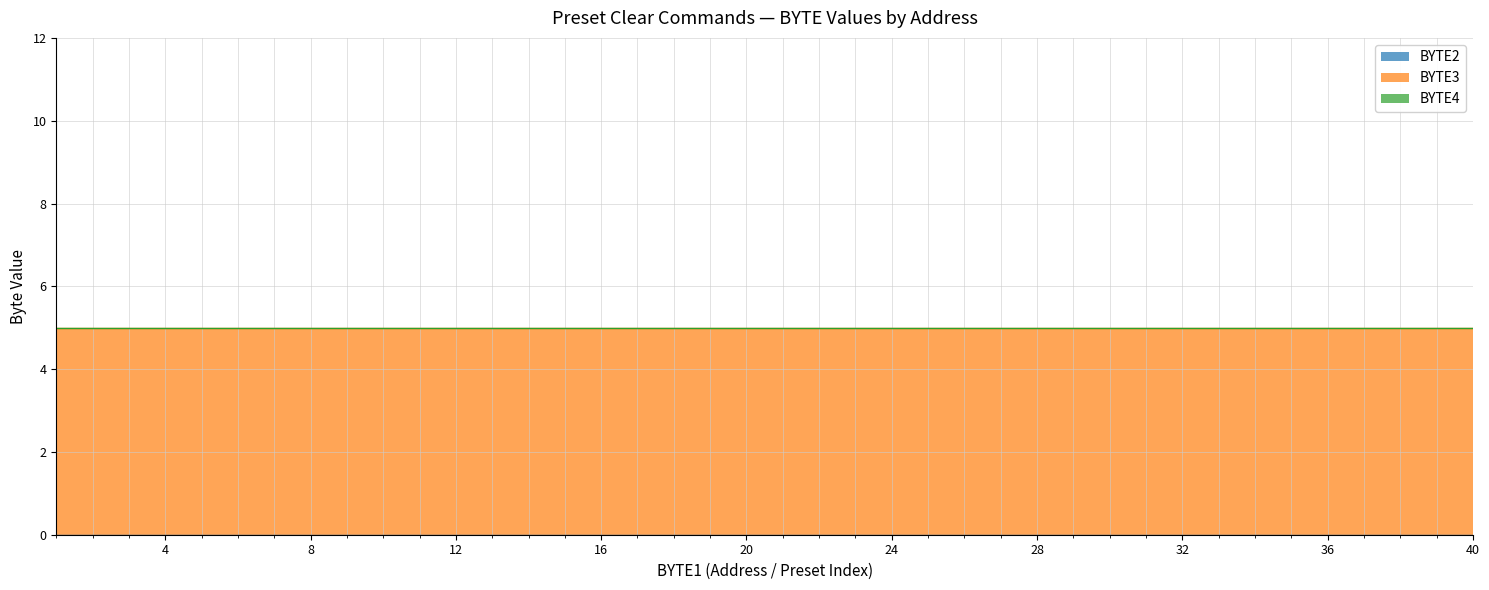

Reading left to right, transcribe all the data shown in this chart.

BYTE2: 1=0	2=0	3=0	4=0	5=0	6=0	7=0	8=0	9=0	10=0	11=0	12=0	13=0	14=0	15=0	16=0	17=0	18=0	19=0	20=0	21=0	22=0	23=0	24=0	25=0	26=0	27=0	28=0	29=0	30=0	31=0	32=0	33=0	34=0	35=0	36=0	37=0	38=0	39=0	40=0
BYTE3: 1=5	2=5	3=5	4=5	5=5	6=5	7=5	8=5	9=5	10=5	11=5	12=5	13=5	14=5	15=5	16=5	17=5	18=5	19=5	20=5	21=5	22=5	23=5	24=5	25=5	26=5	27=5	28=5	29=5	30=5	31=5	32=5	33=5	34=5	35=5	36=5	37=5	38=5	39=5	40=5
BYTE4: 1=0	2=0	3=0	4=0	5=0	6=0	7=0	8=0	9=0	10=0	11=0	12=0	13=0	14=0	15=0	16=0	17=0	18=0	19=0	20=0	21=0	22=0	23=0	24=0	25=0	26=0	27=0	28=0	29=0	30=0	31=0	32=0	33=0	34=0	35=0	36=0	37=0	38=0	39=0	40=0